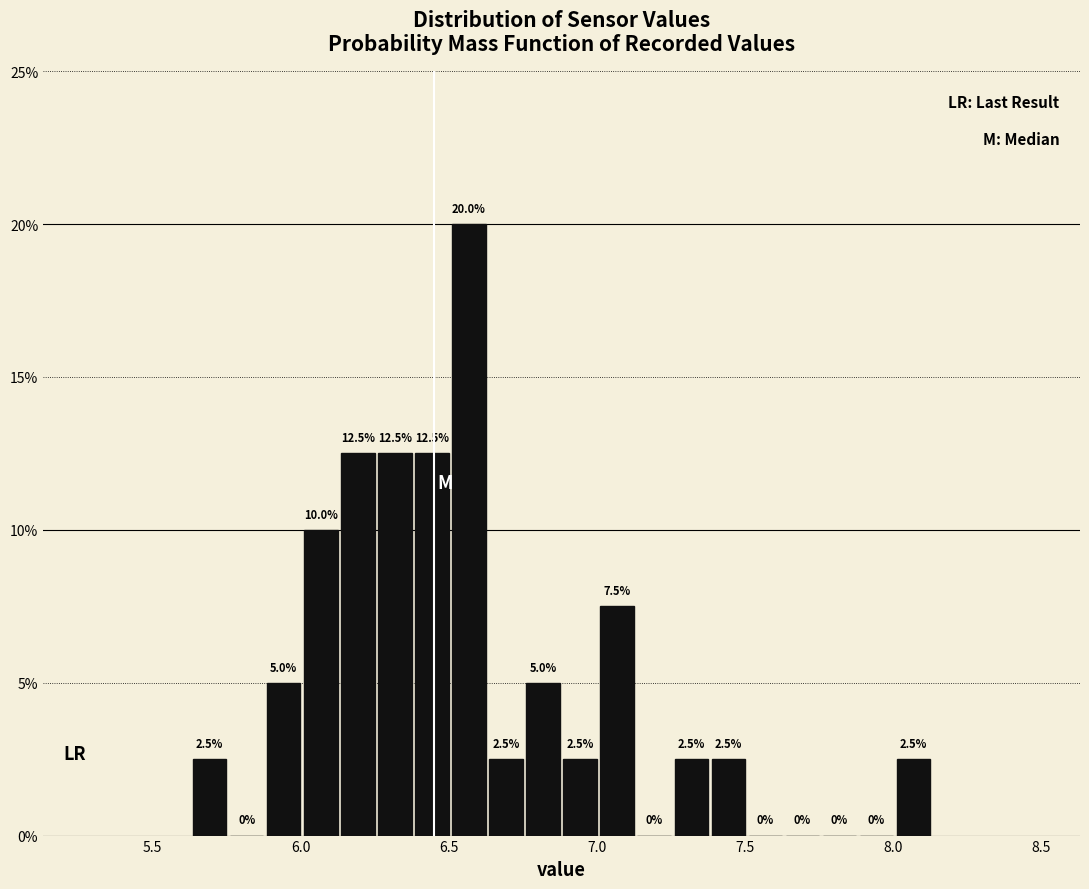

Around what value on the x-axis is the tallest bar? Give the approximate position of its centre, as read against the axis.

6.55